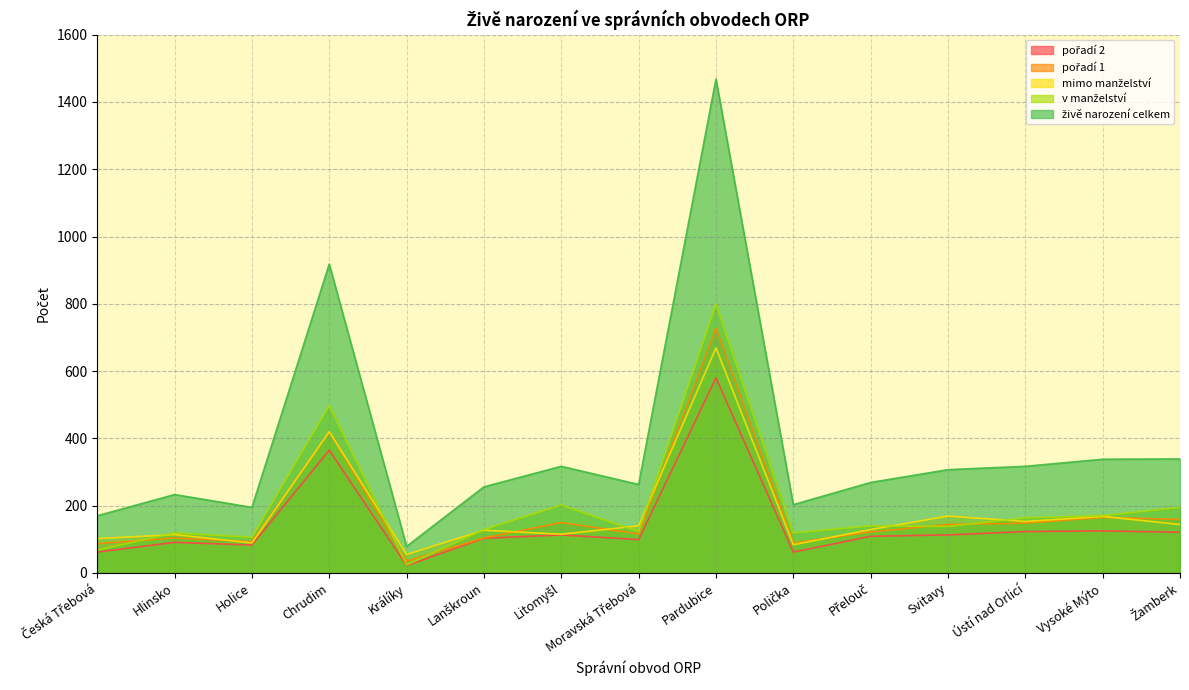

True or false: chlapci (pořadí 1) and v manželství cross at least once.

True